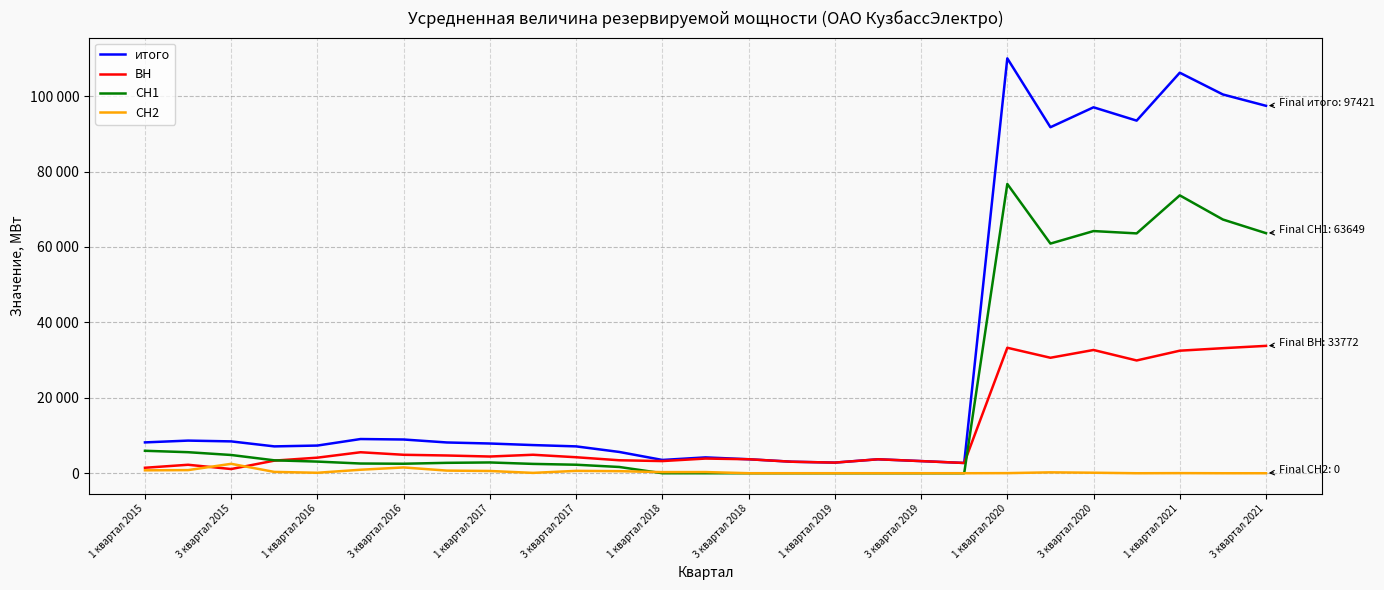

Is this an area chart (filled region under the line)?

No